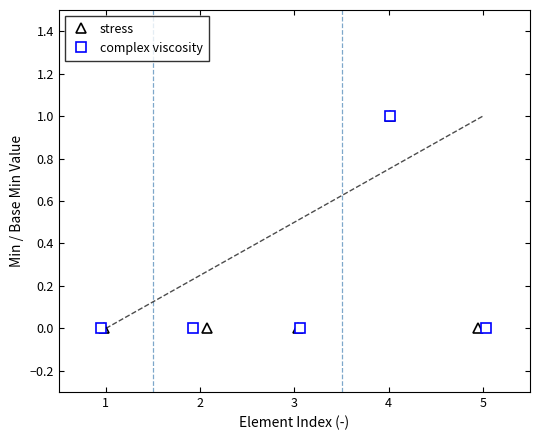

List the labels in order of stress value, largest first.

4, 1, 2, 3, 5